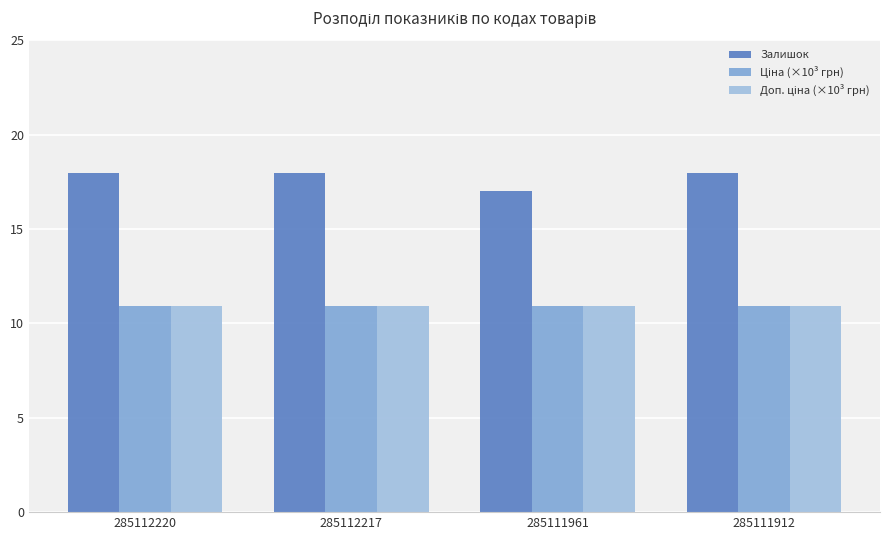

What is the total value across all series at 285111961?

38.9